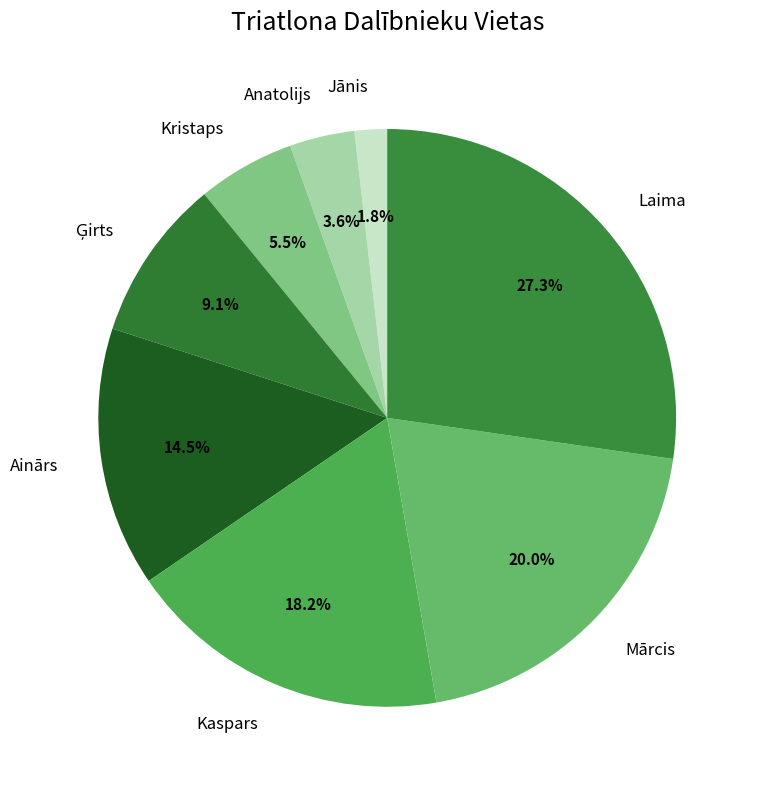

Which has a higher value, Kristaps or Jānis?

Kristaps